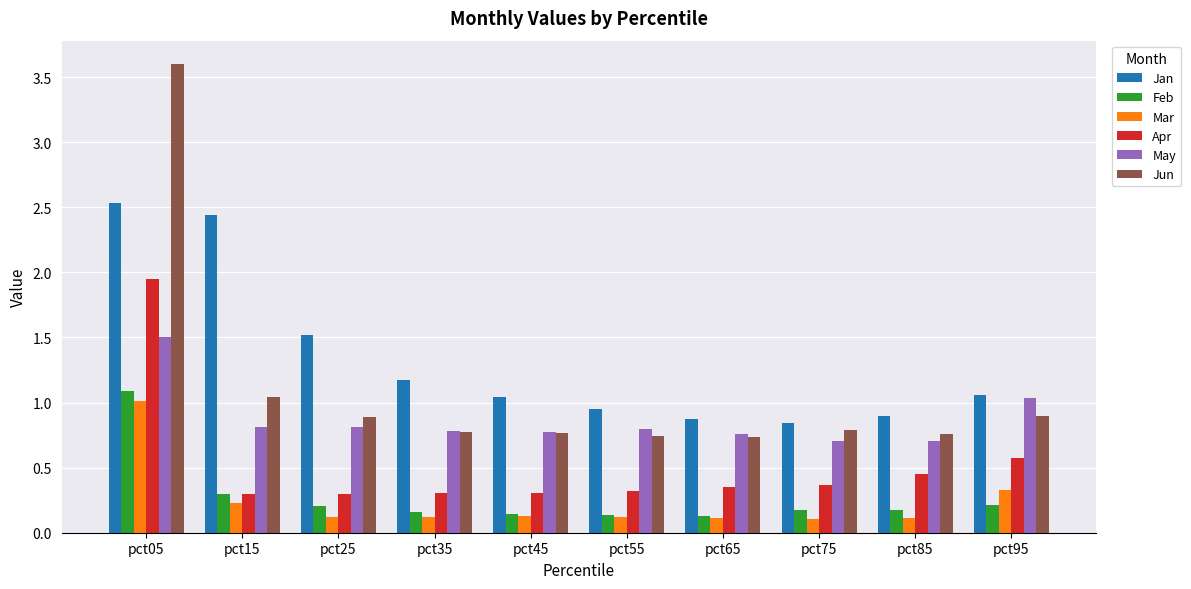

What is the approximate value of Jan at pct65?

0.9